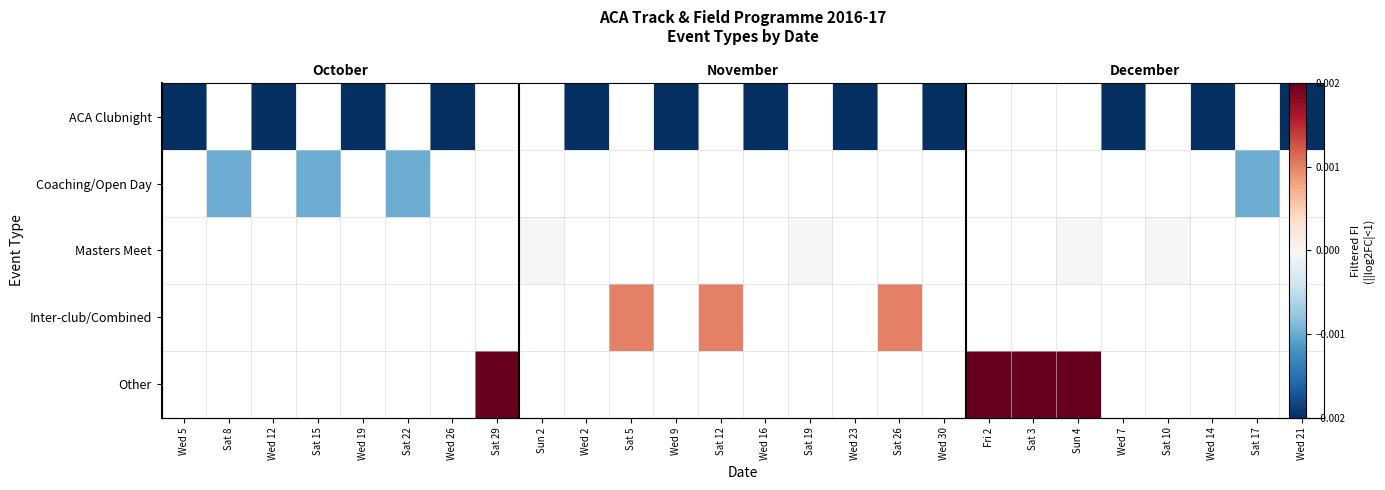

At how many categories does at least one series exceed 0?

7